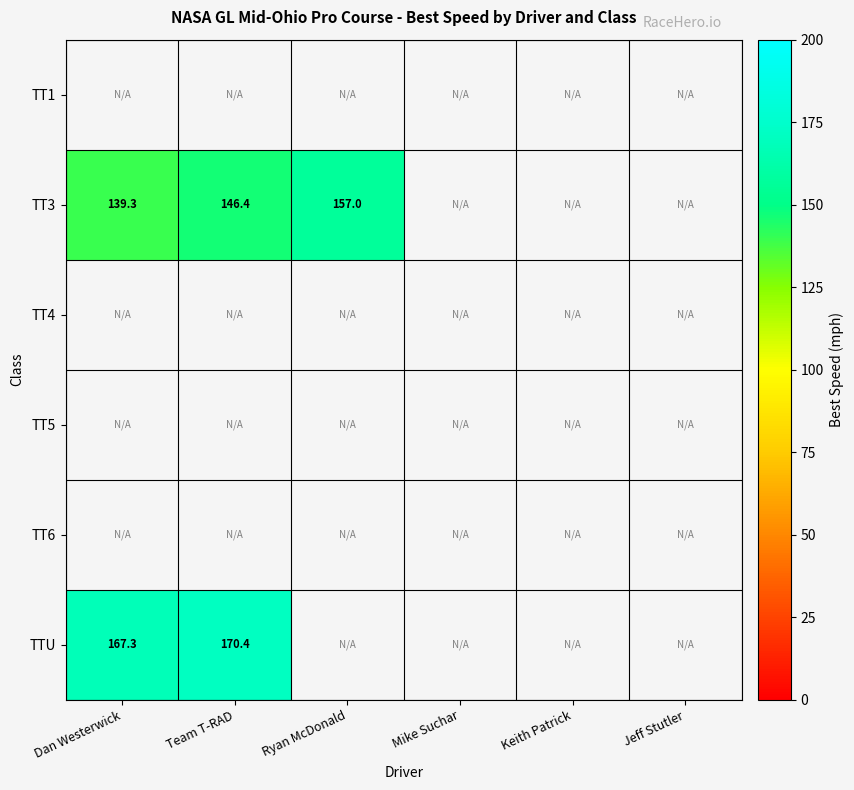

How many data points does each series have?

6